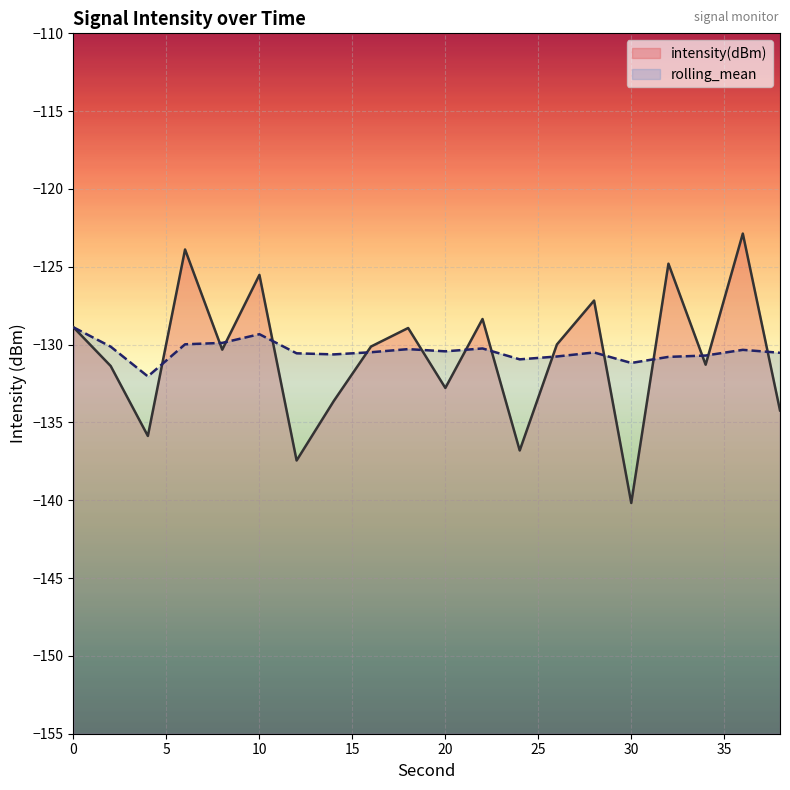

Which series changed the most between 18 and 32?

intensity(dBm)